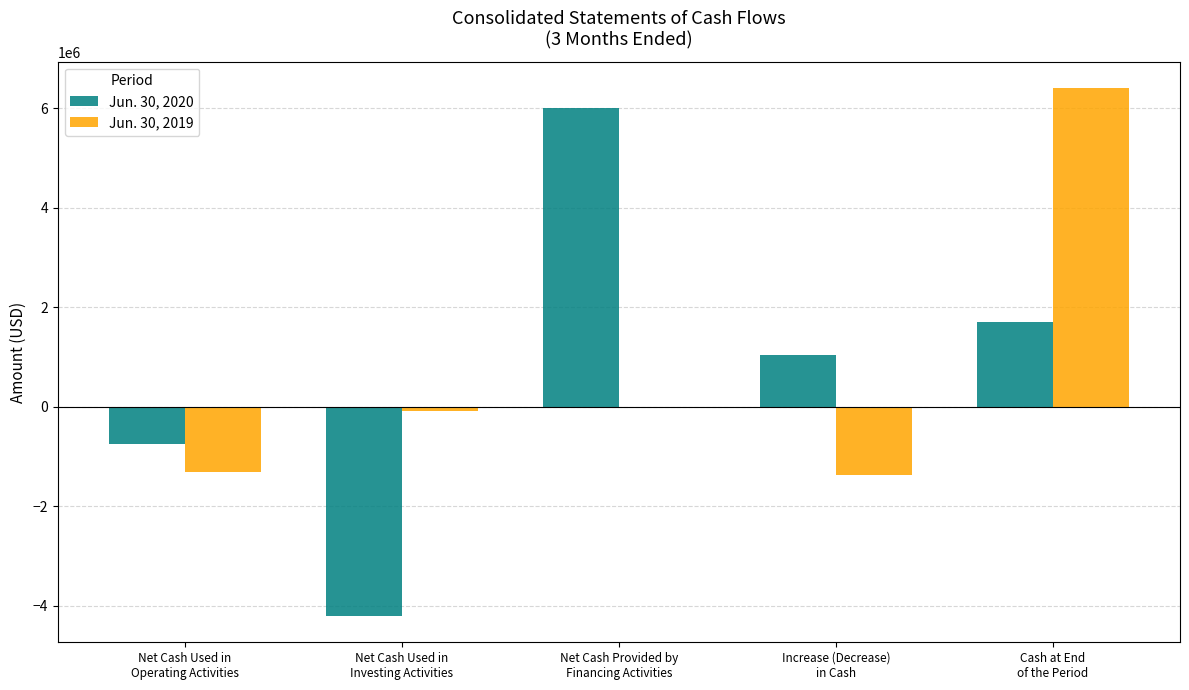

Does the chart contain stacked bars?

No